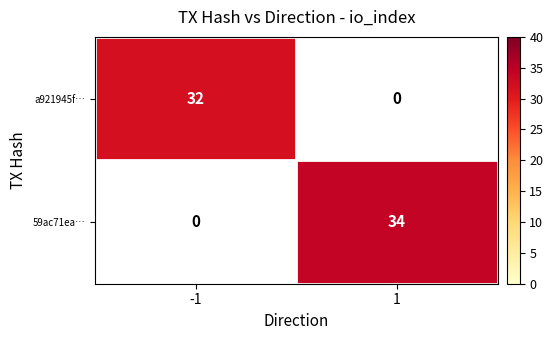

The value of 59ac71ea… at 1 is 34. True or false?

True